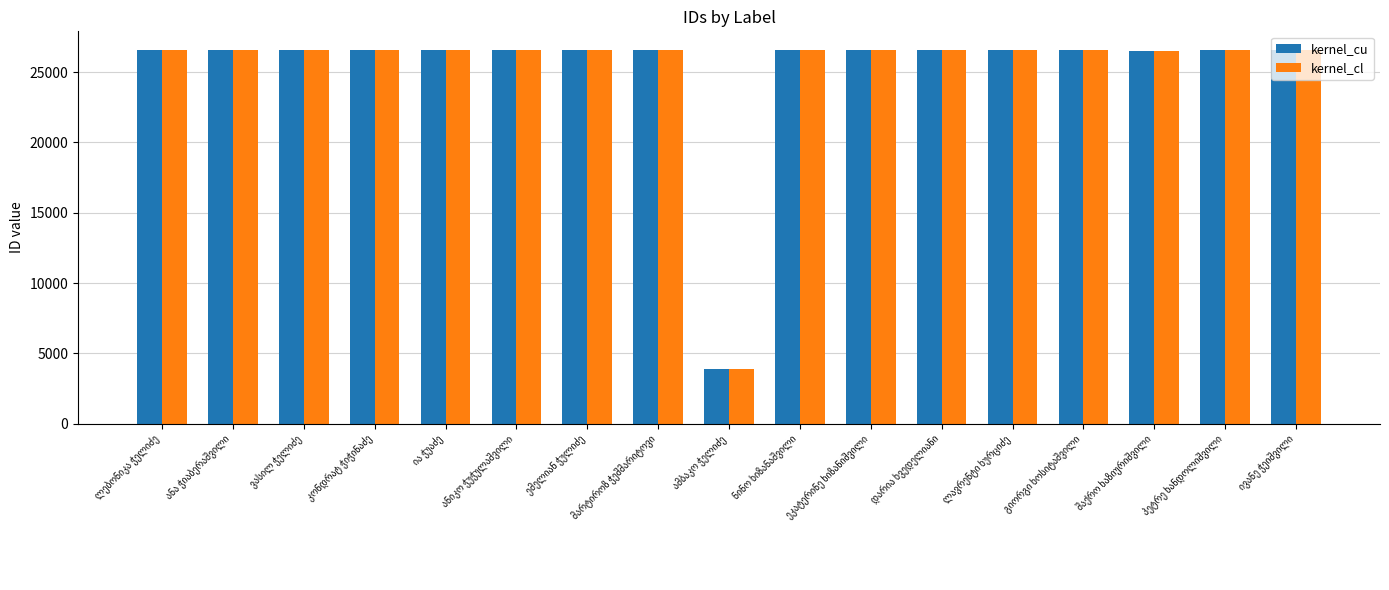

What is the minimum value for kernel_cu?

3886